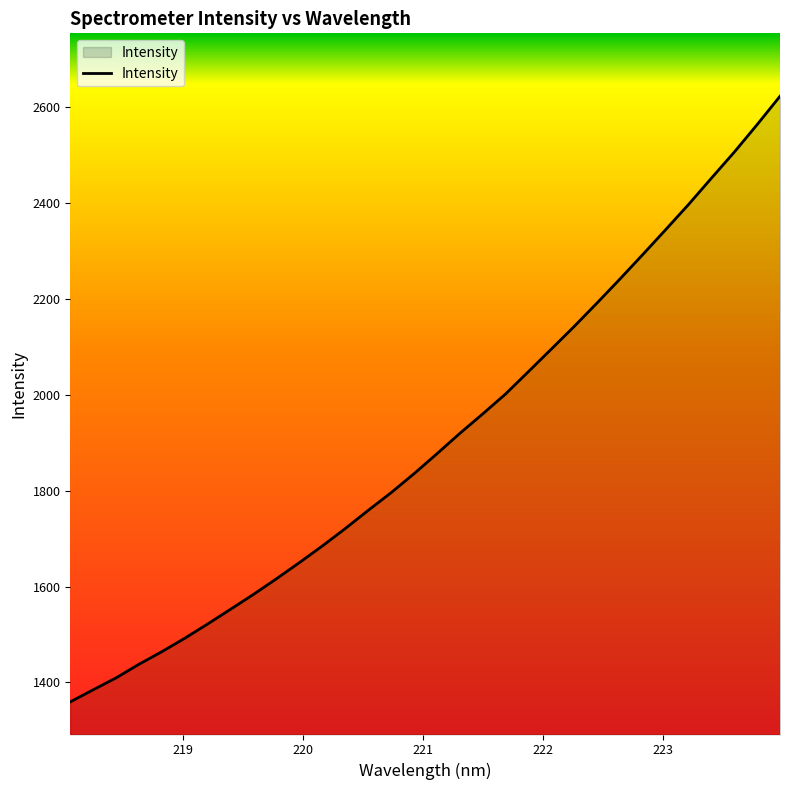

What is the minimum value shown in the chart?

1359.6